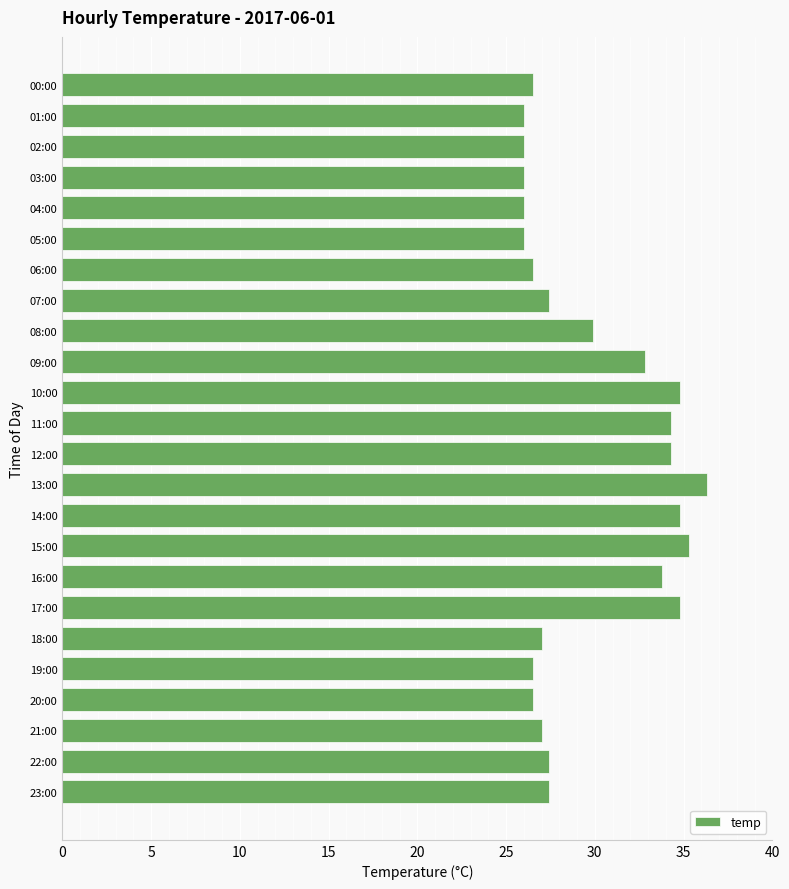

What is the change in value from 08:00 to 16:00?

+3.9